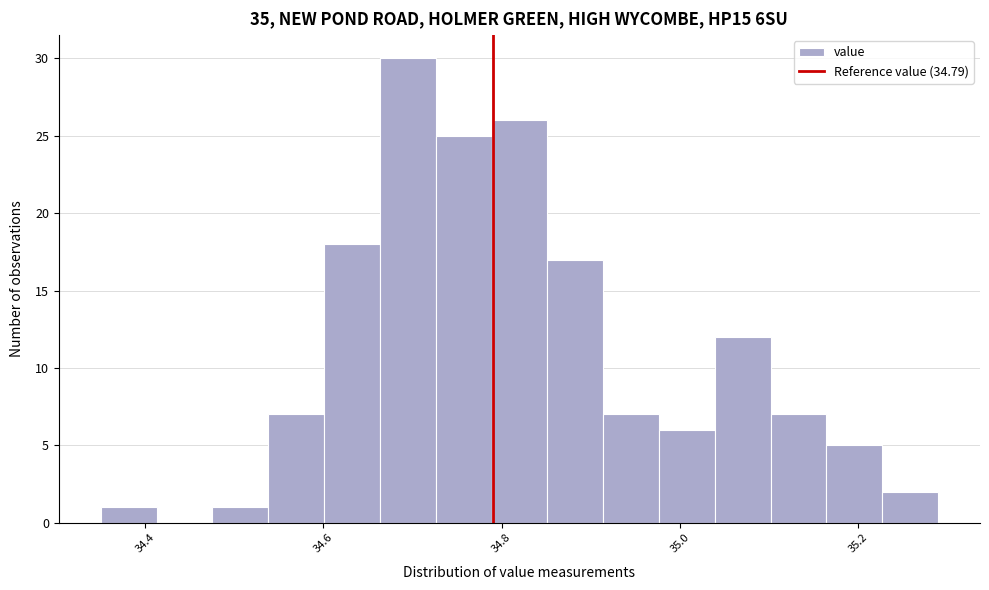

Around what value on the x-axis is the tallest bar? Give the approximate position of its centre, as read against the axis.

34.70